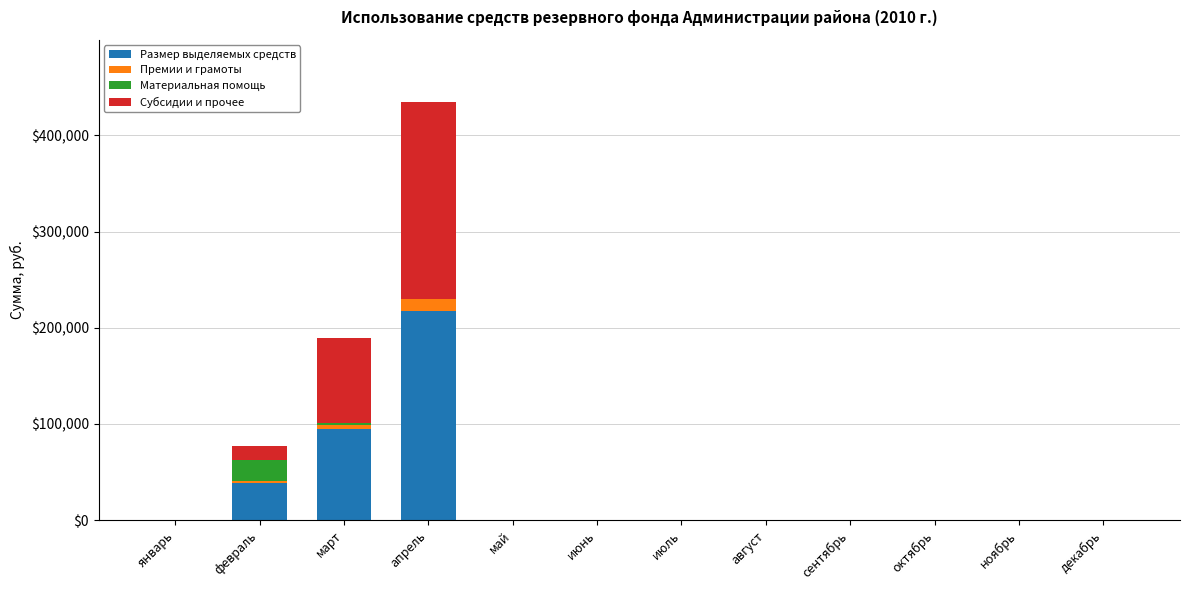

At which category is the sum across all series the highest?

апрель